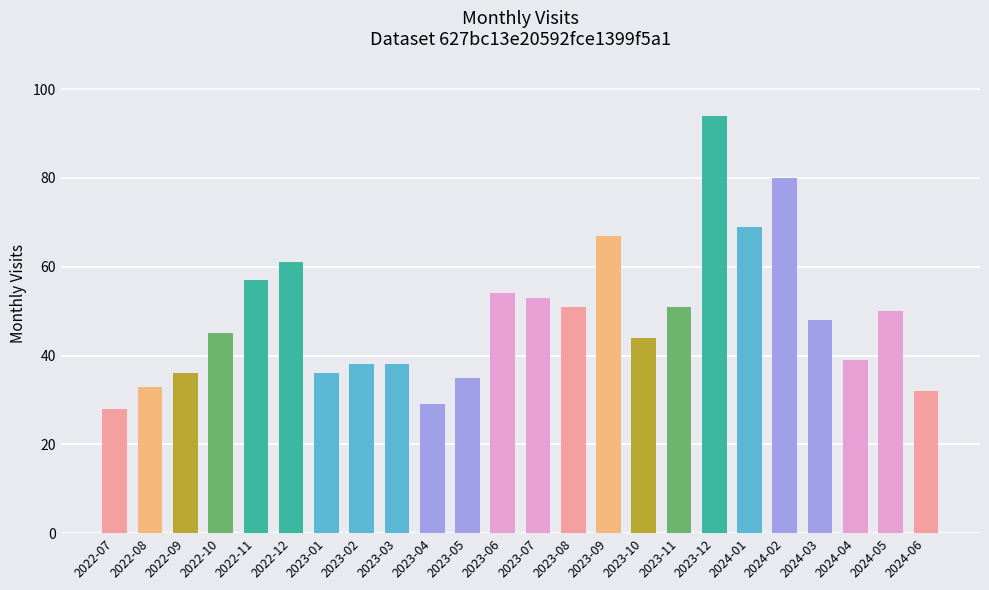

How many values are below 48?

12